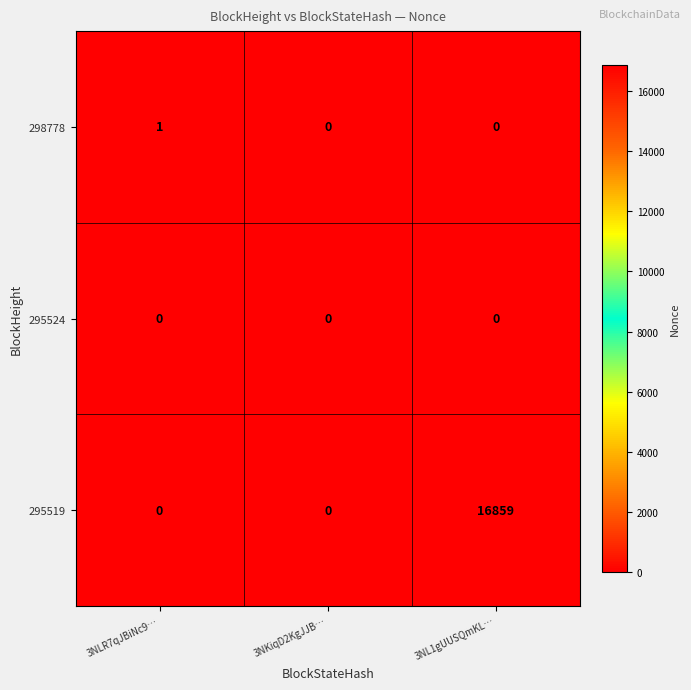

True or false: 298778 has a value of 0 at 3NL1gUUSQmKL….

True